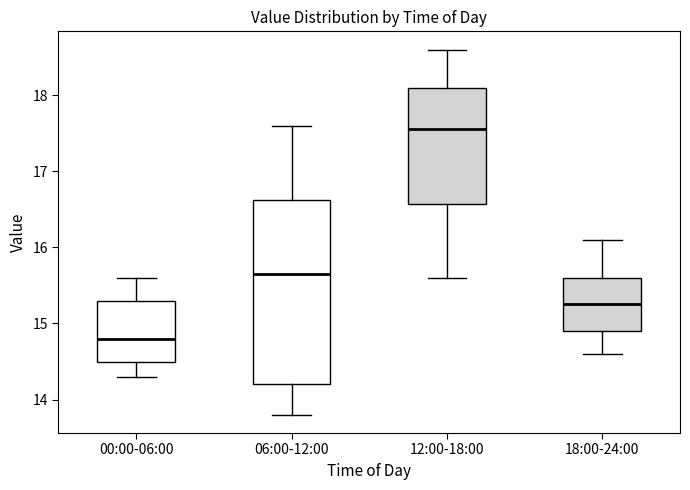

Which box's median line is the lowest?

00:00-06:00